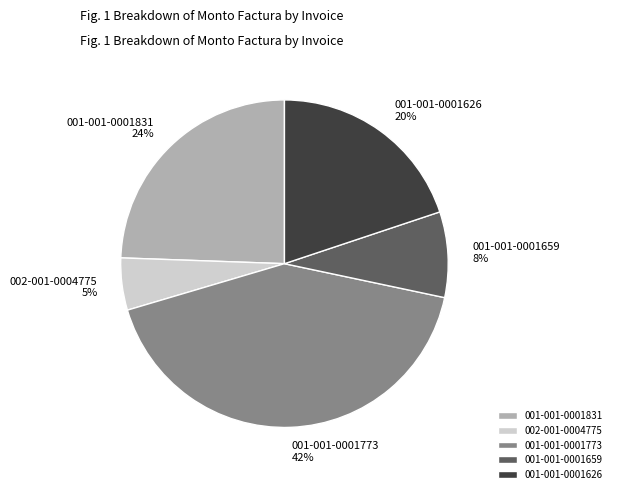

Which slice is the smallest?

002-001-0004775